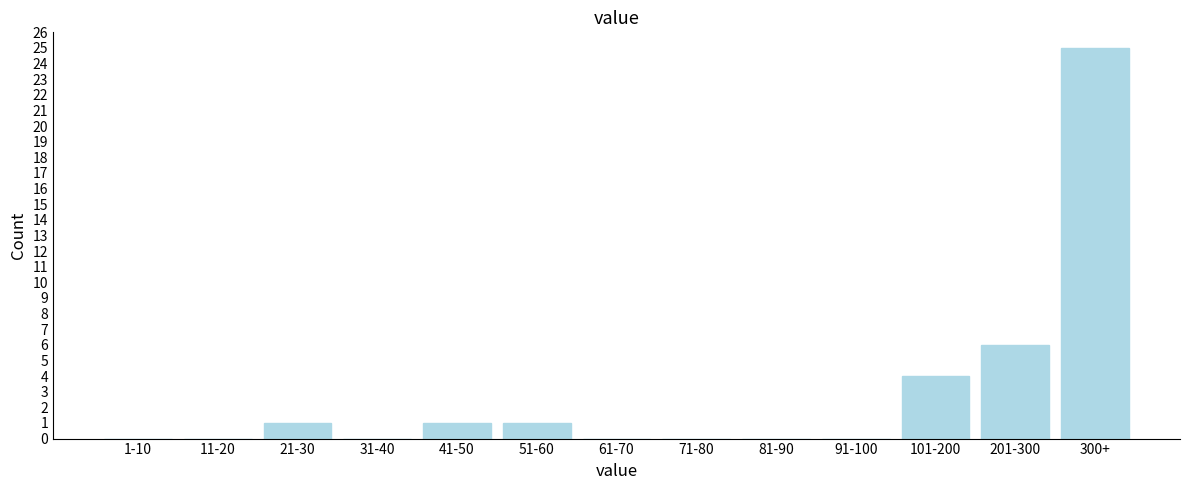

Reading left to right, extract all data points from this chart.

1-10=0	11-20=0	21-30=1	31-40=0	41-50=1	51-60=1	61-70=0	71-80=0	81-90=0	91-100=0	101-200=4	201-300=6	300+=25